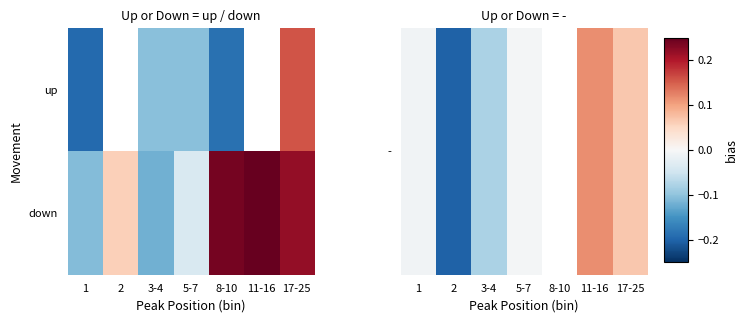

At how many categories does at least one series exceed 0?

4